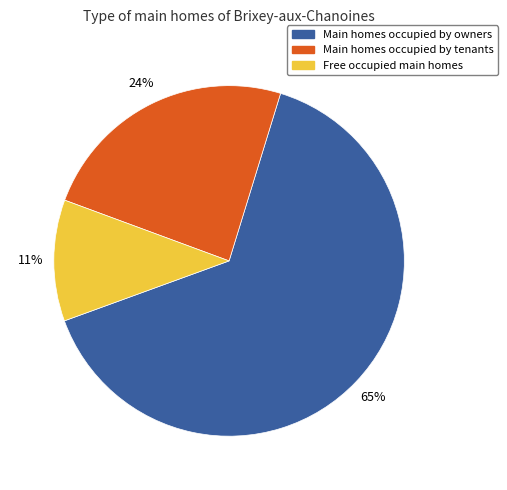

To the nearest percent, what is the average slice percentage?

33%